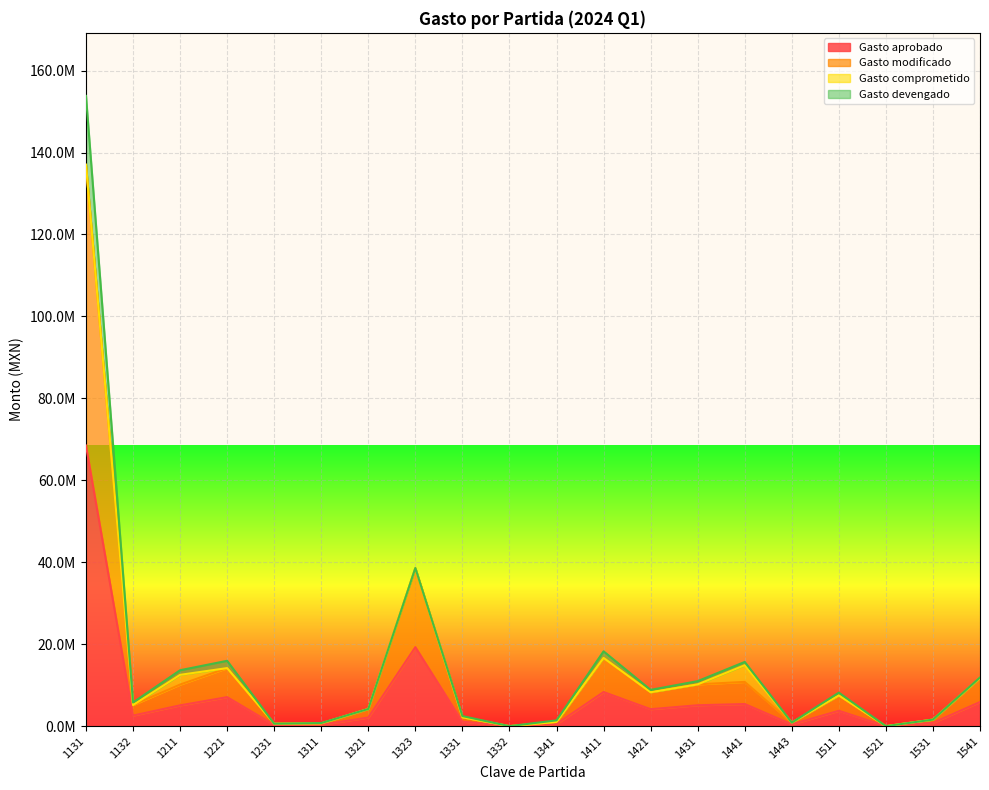

What is the average value of the Gasto modificado series?

14069756